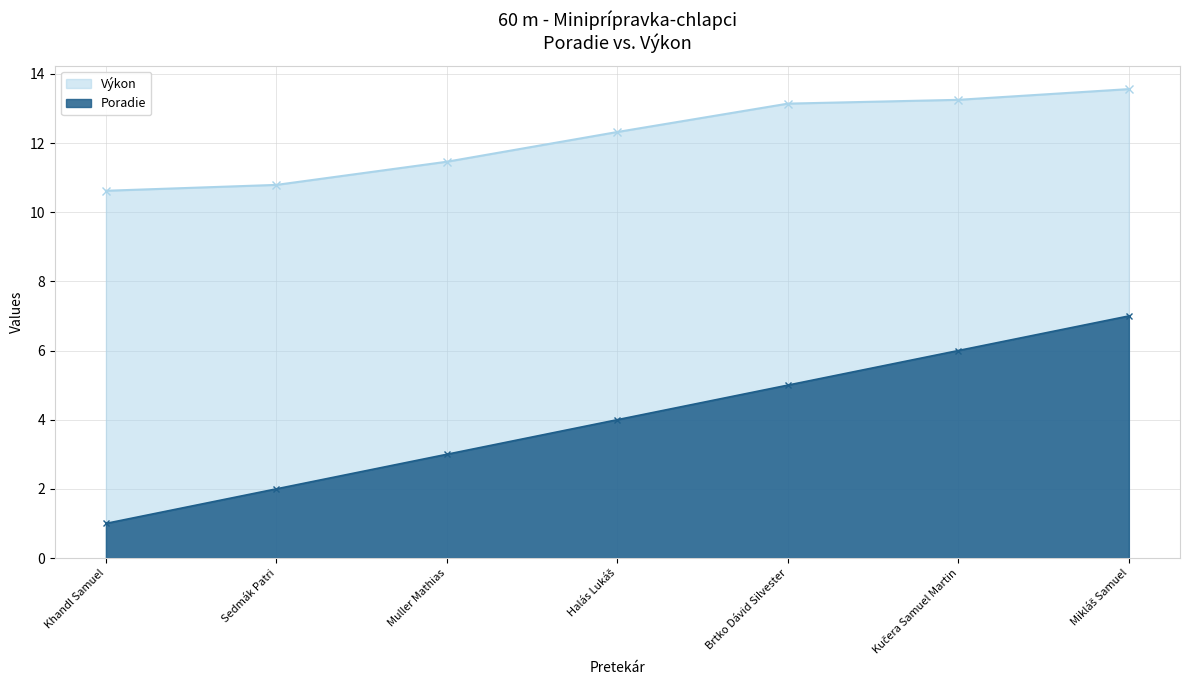

Which series changed the most between Halás Lukáš and Kučera Samuel Martin?

Poradie